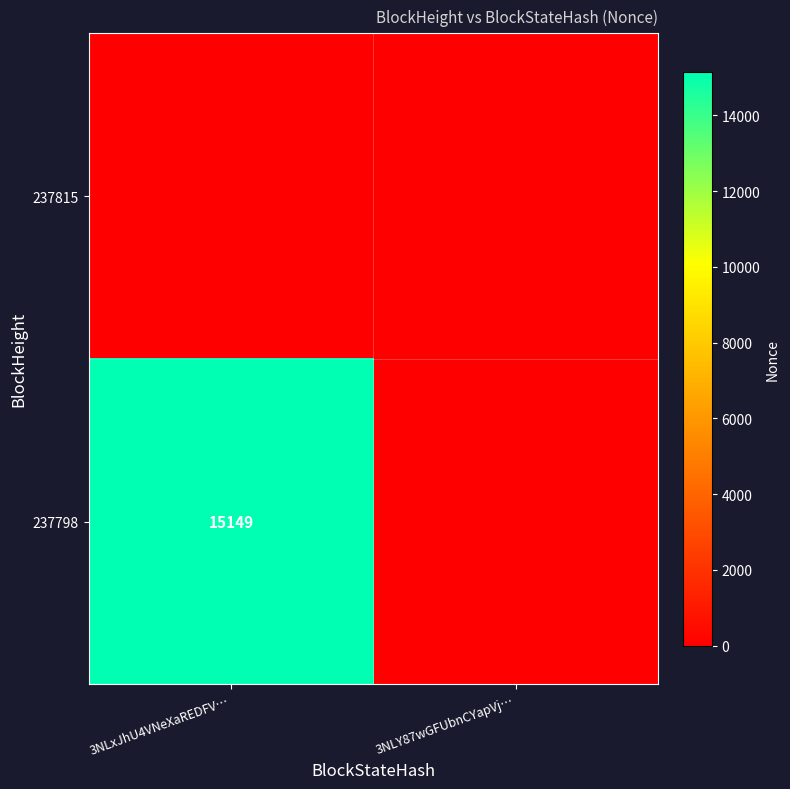

At which category is the sum across all series the highest?

3NLxJhU4VNeXaREDFV…